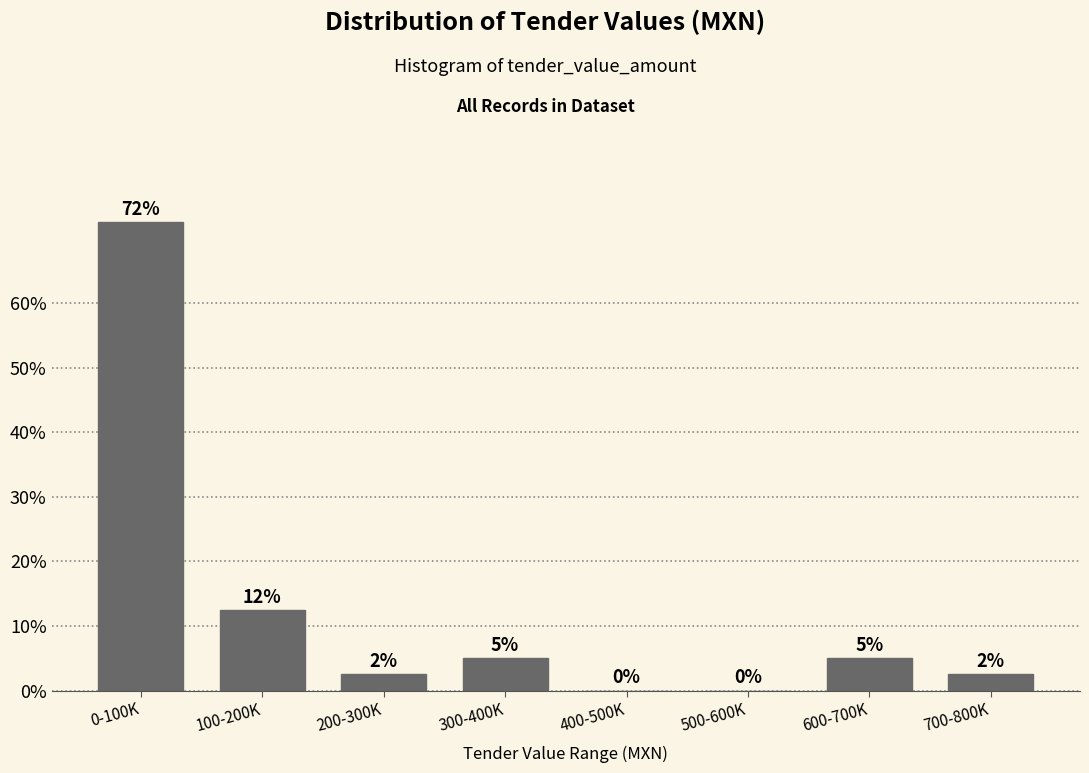

What is the maximum value shown in the chart?

72.5